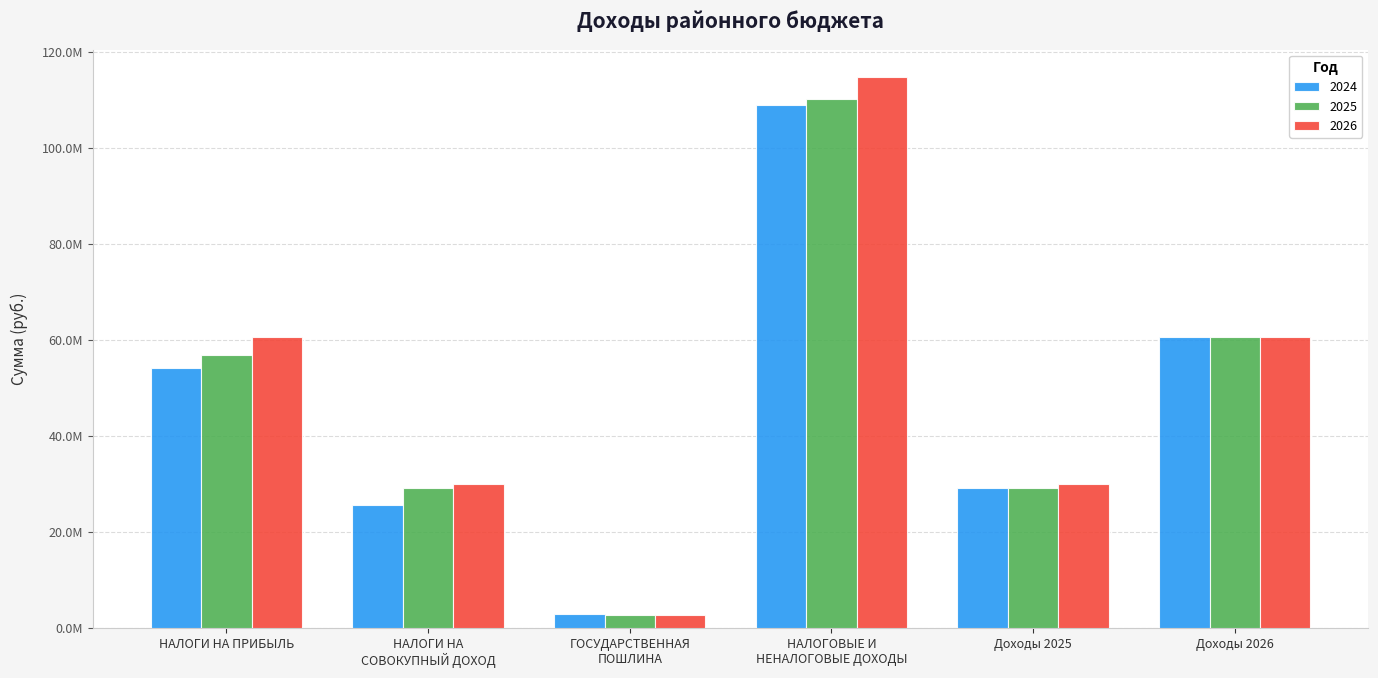

How many 2026 values are between 29961598 and 60620866?

4